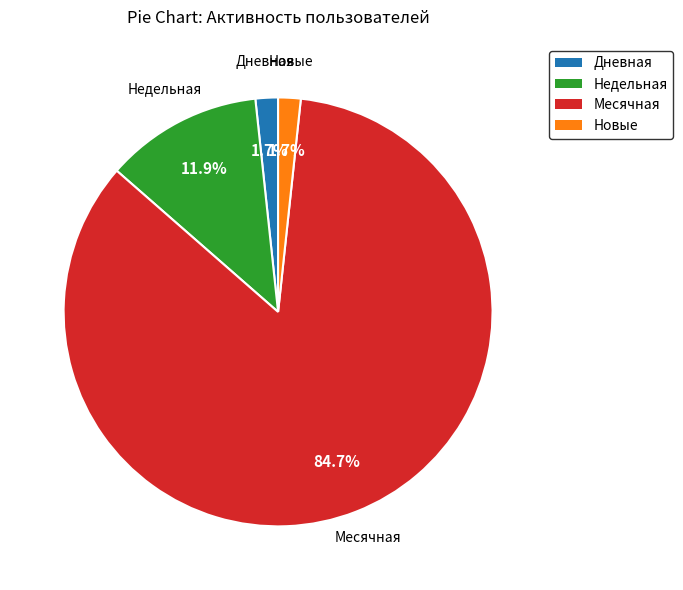

Does any single category account for the majority?

Yes